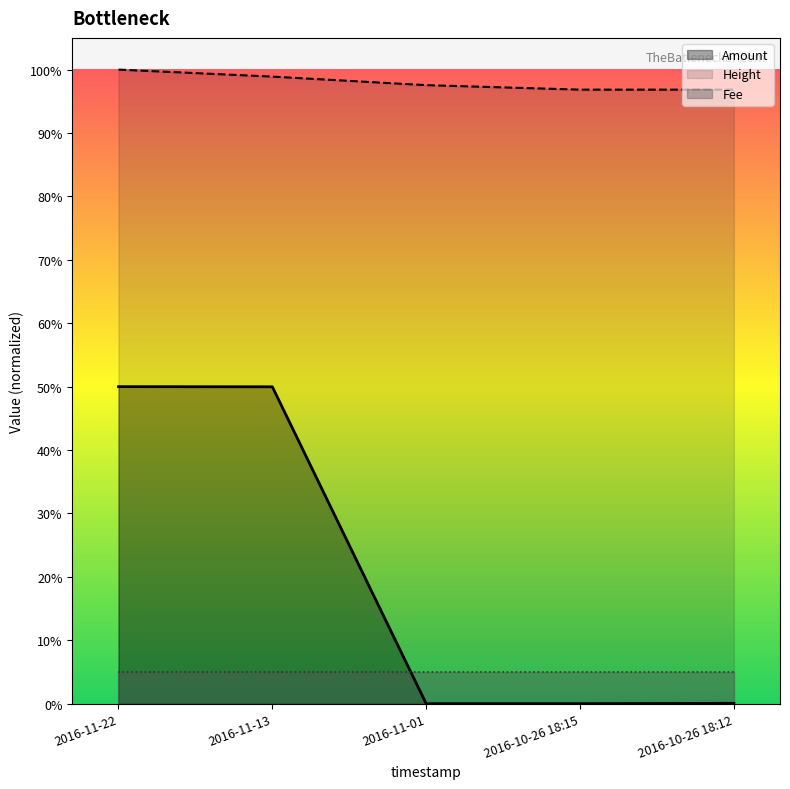

Reading left to right, what are all the values shown in this chart?

Amount: 148953.0	148881.1	0.0	0.0	179.7
Height: 297906.0	294605.0	290597.0	288490.0	288488.0